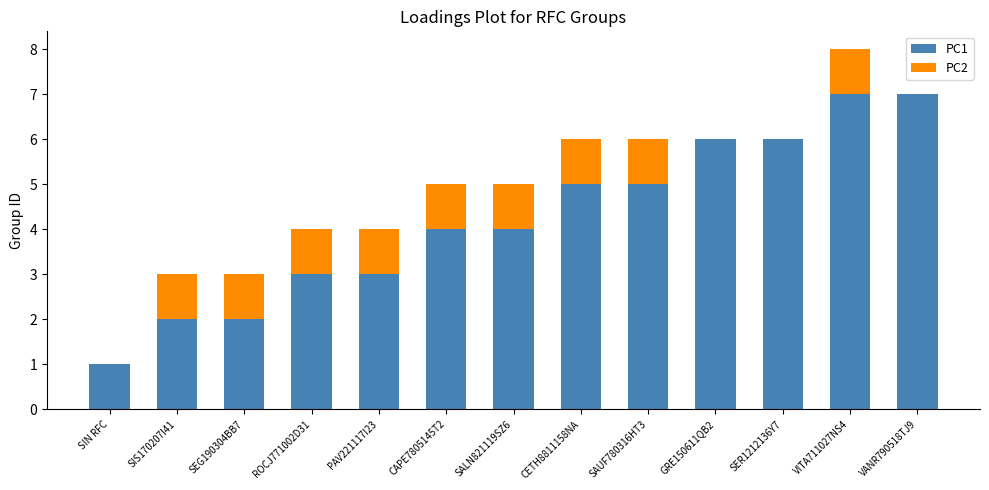

Reading left to right, transcribe the values for PC1.

SIN RFC=1	SIS170207I41=2	SEG190304BB7=2	ROCJ771002D31=3	PAV221117I23=3	CAPE7805145T2=4	SALN821119SZ6=4	CETH8811158NA=5	SAUF780316HT3=5	GRE150611QB2=6	SER1212136Y7=6	VITA711027NS4=7	VANR790518TJ9=7